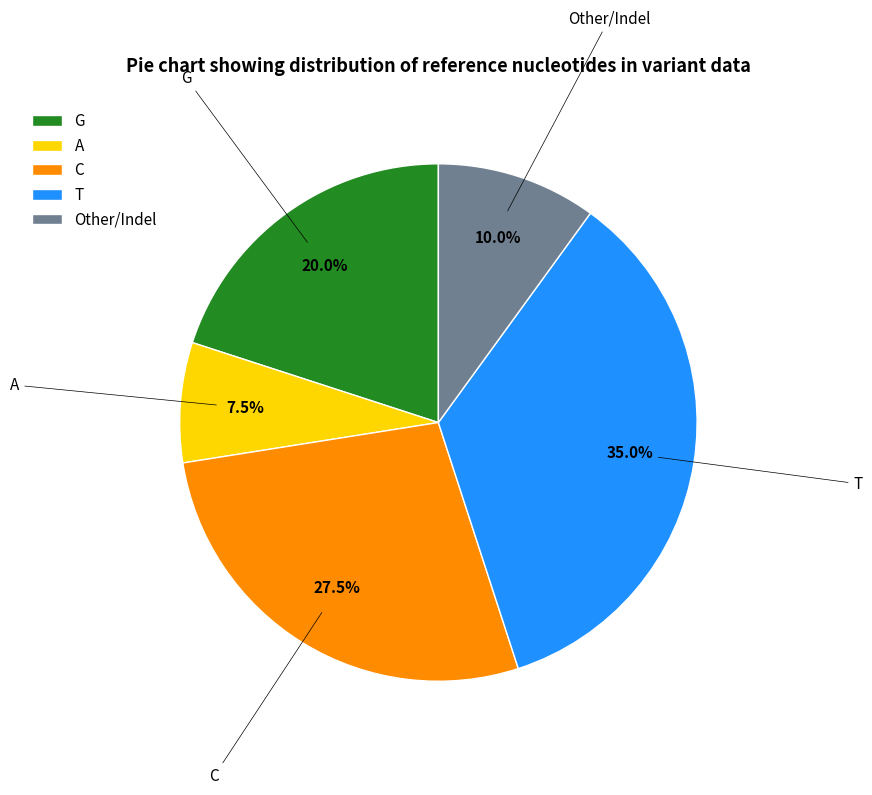

Does any single category account for the majority?

No